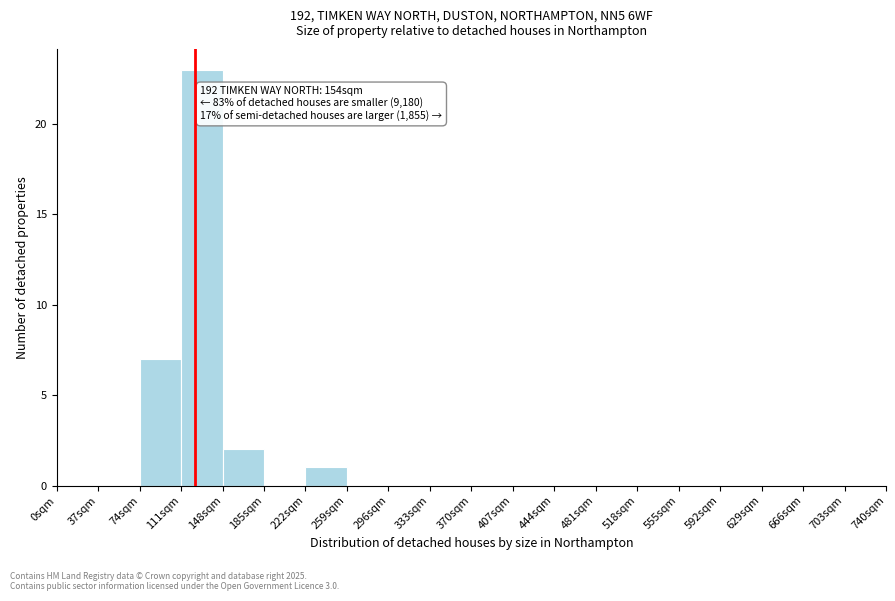

Which range on the x-axis has the tallest bar?

111 to 148